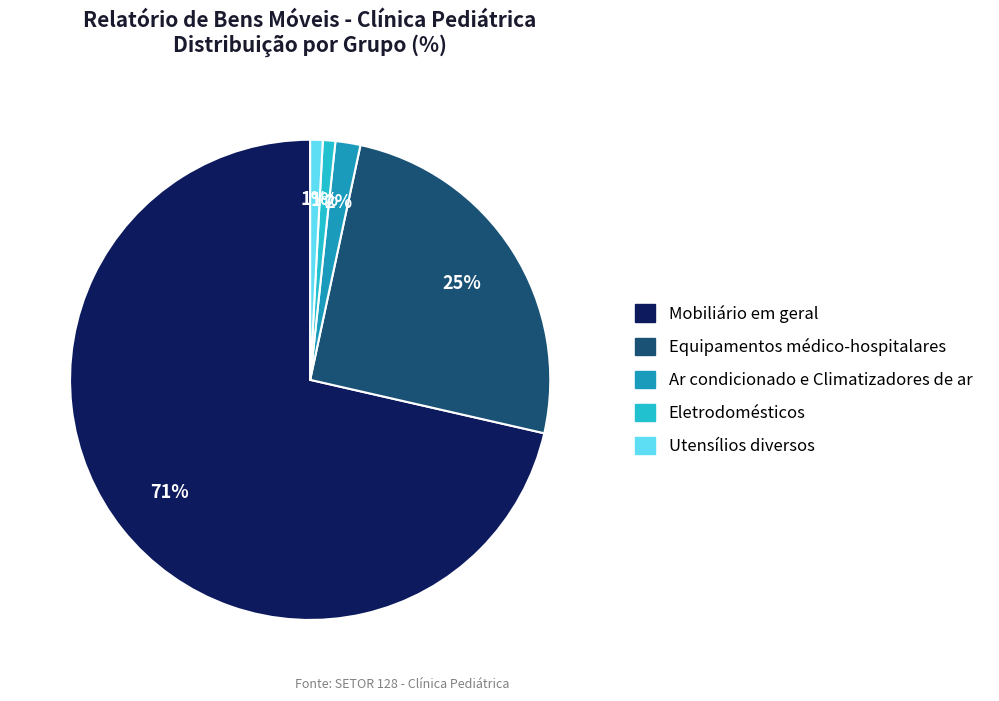

Does any single category account for the majority?

Yes